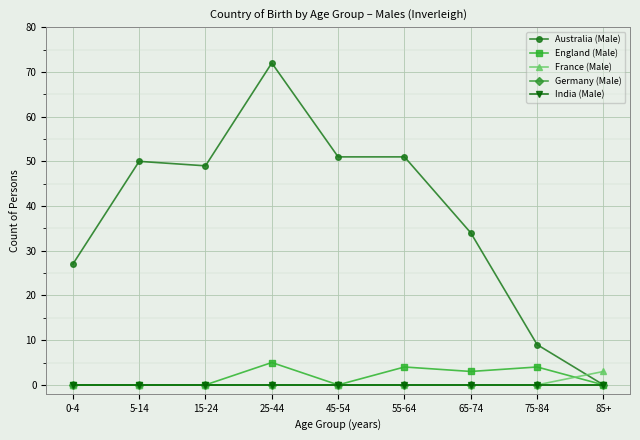

At how many categories does at least one series exceed 35?

5